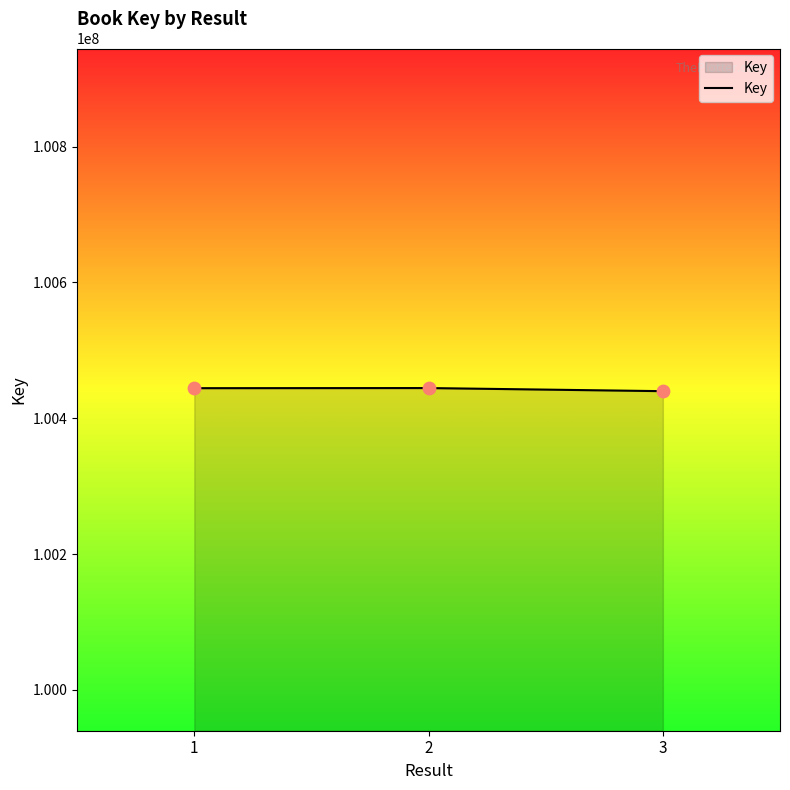

What is the ratio of the value at 1 to the value at 2?

1.0